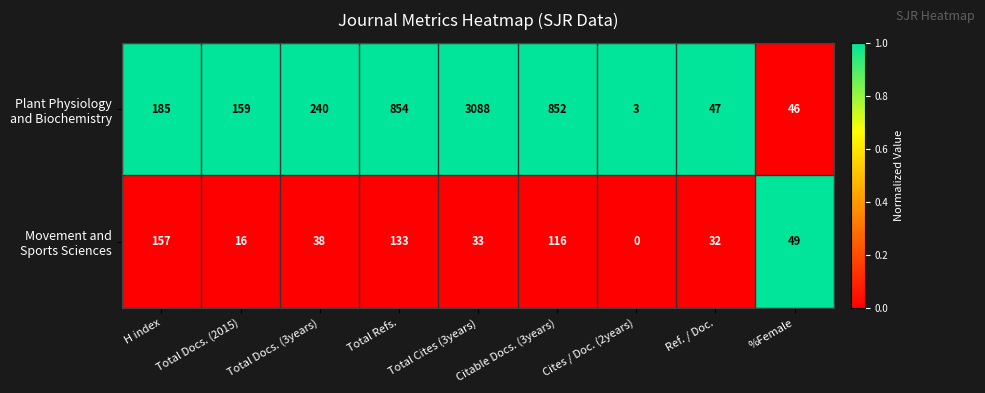

What is the spread (max minus min) of values at Total Docs. (3years)?

202